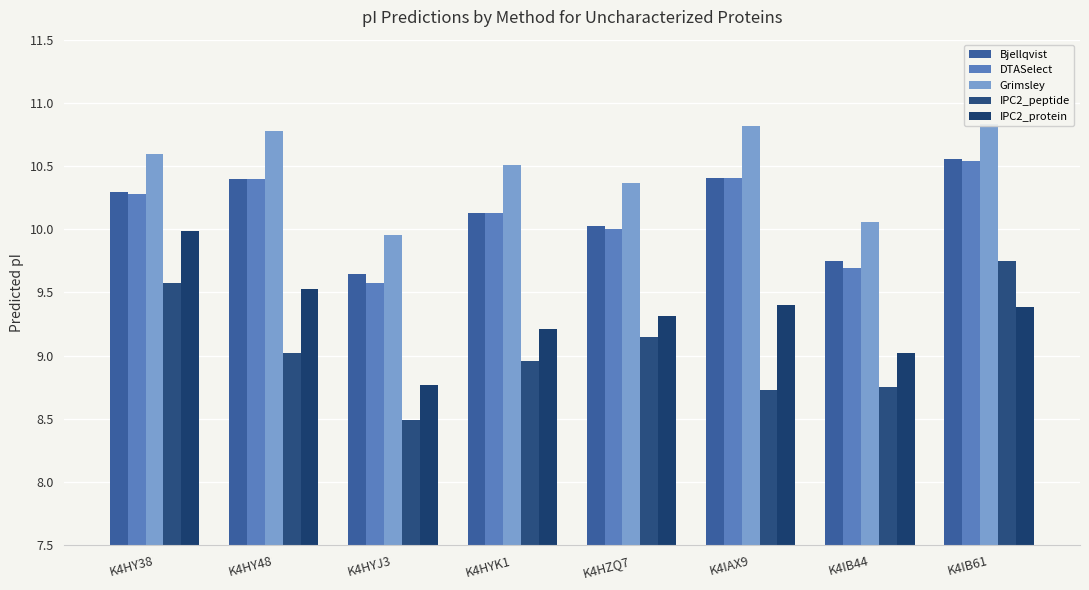

Reading left to right, list all the values displayed in this chart.

Bjellqvist: 10.3	10.4	9.6	10.1	10.0	10.4	9.8	10.6
DTASelect: 10.3	10.4	9.6	10.1	10.0	10.4	9.7	10.5
Grimsley: 10.6	10.8	10.0	10.5	10.4	10.8	10.1	10.8
IPC2_peptide: 9.6	9.0	8.5	9.0	9.2	8.7	8.8	9.8
IPC2_protein: 10.0	9.5	8.8	9.2	9.3	9.4	9.0	9.4